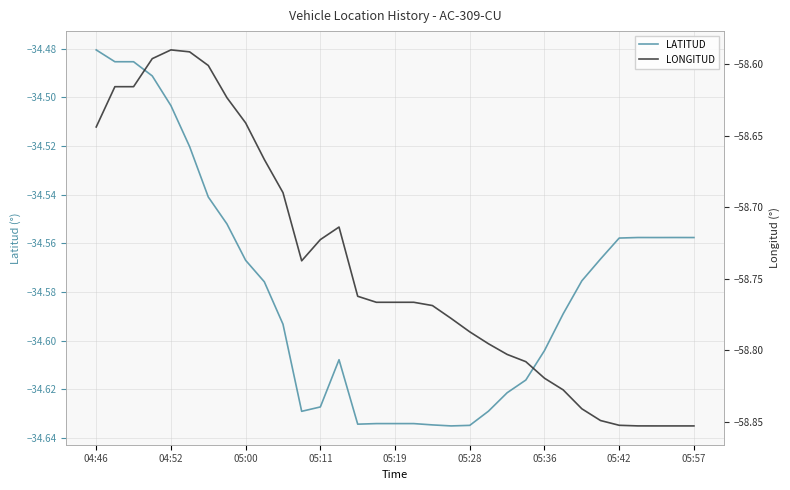

At which label is LATITUD closest to -34?

04:46